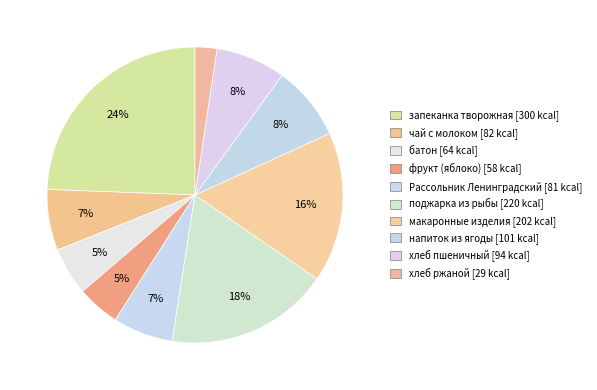

Count the number of slices in the pie.

10